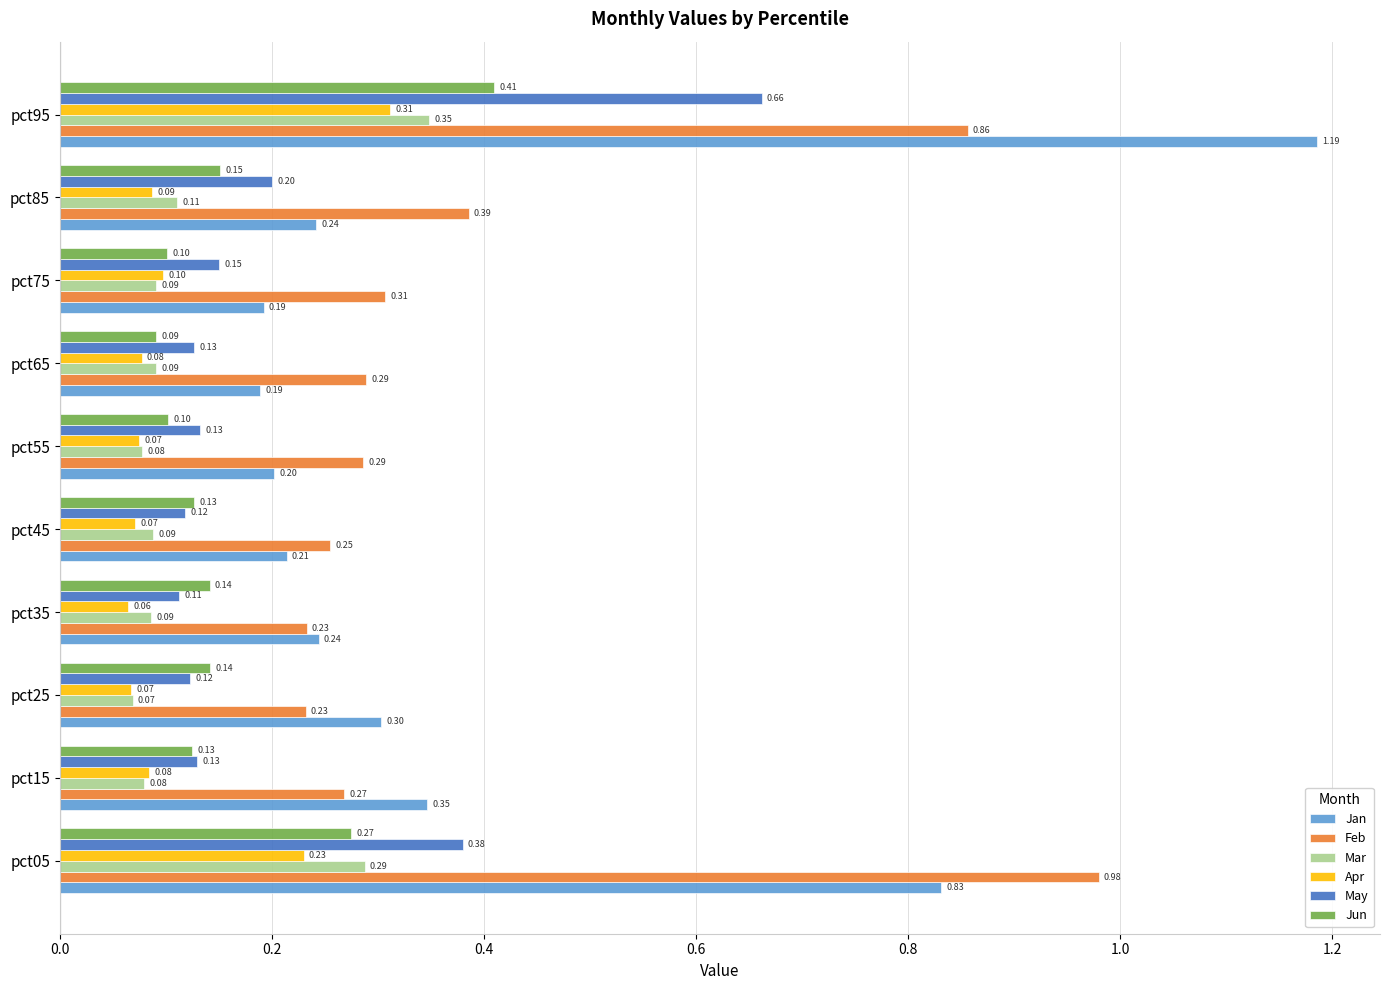

What is the sum of all Jun values?

1.7